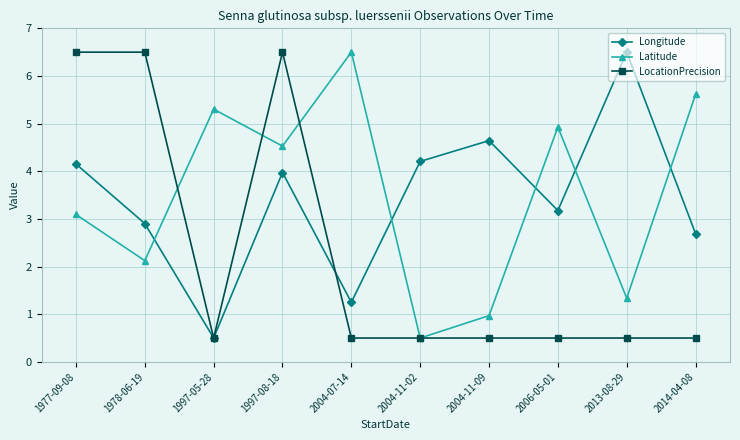

Reading right to left, list all the values displayed in this chart.

Longitude: 2.7	6.5	3.2	4.6	4.2	1.2	4.0	0.5	2.9	4.2
Latitude: 5.6	1.3	4.9	1.0	0.5	6.5	4.5	5.3	2.1	3.1
LocationPrecision: 0.5	0.5	0.5	0.5	0.5	0.5	6.5	0.5	6.5	6.5